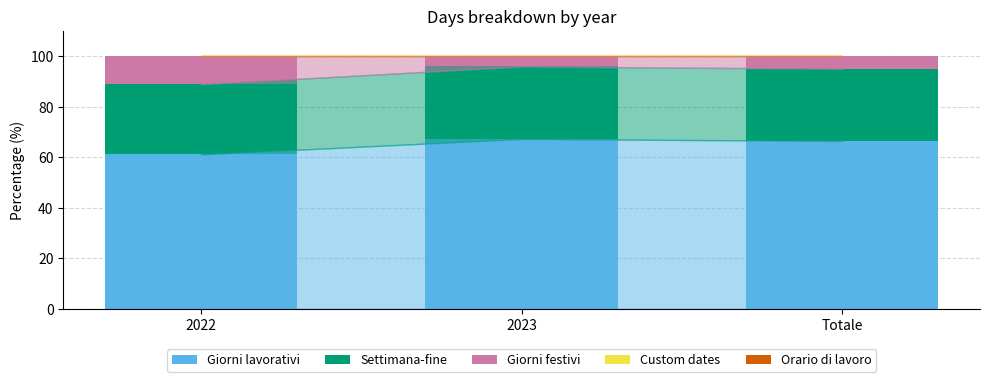

What is the maximum value for Giorni lavorativi?

67.2